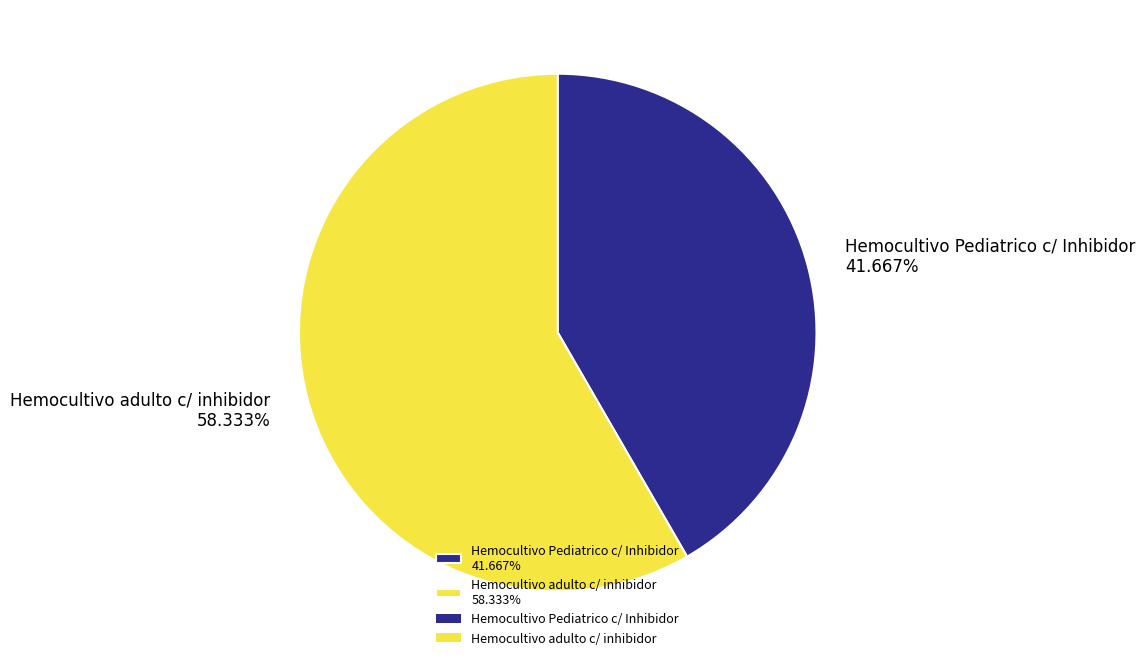

What percentage is the Hemocultivo adulto c/ inhibidor slice, to the nearest percent?

58%